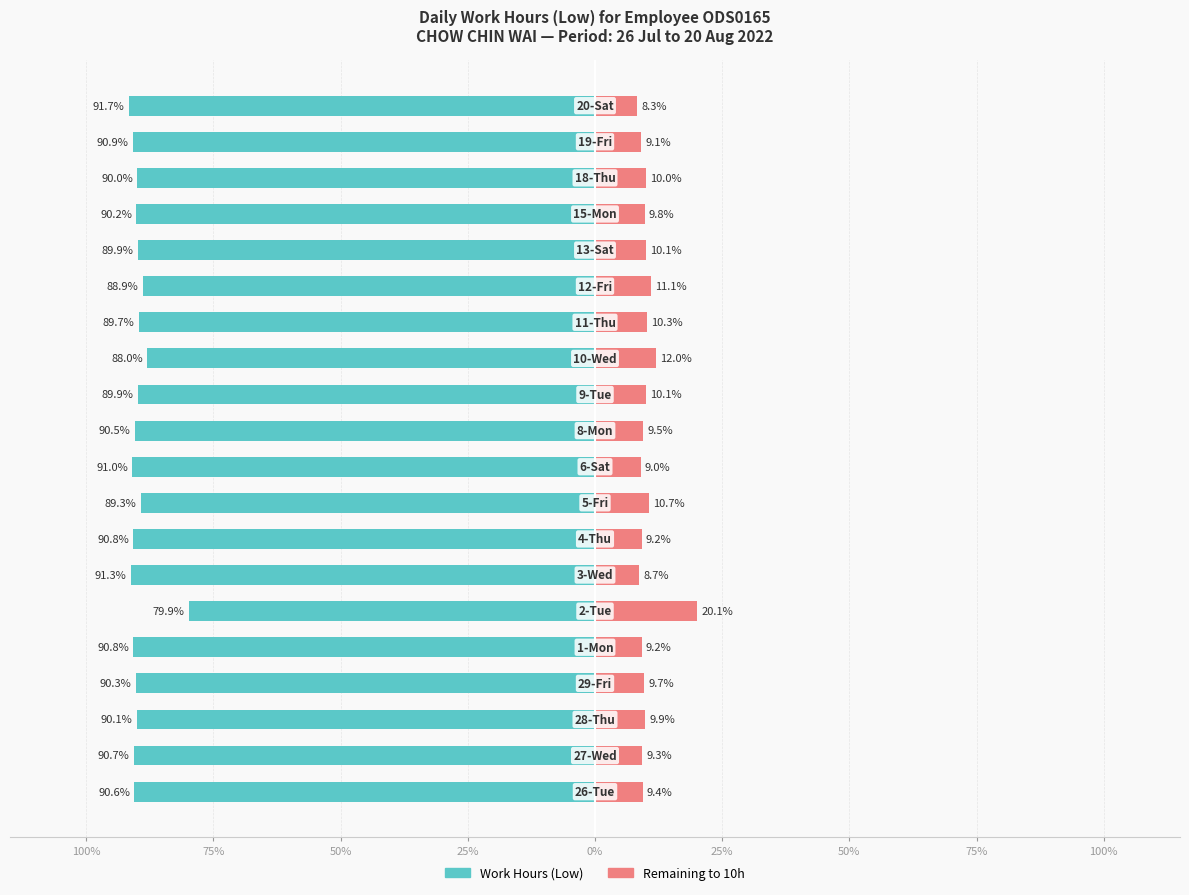

At how many categories does at least one series exceed -60?

20